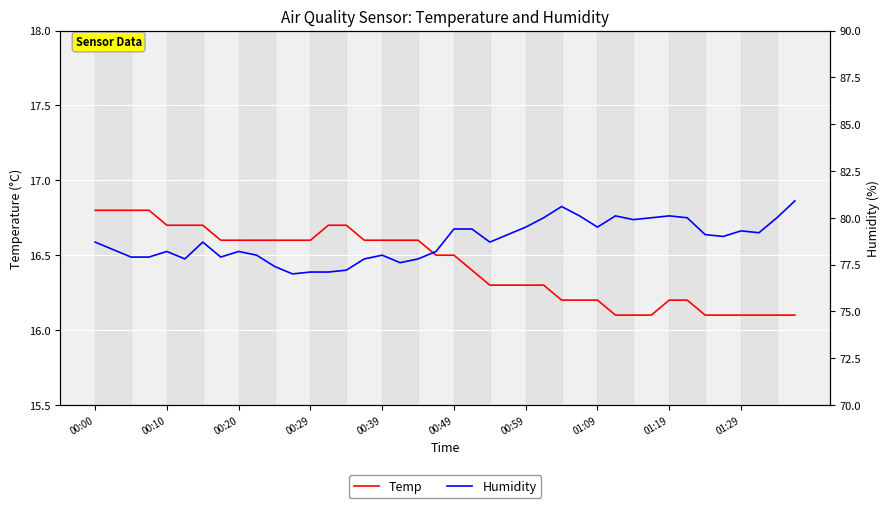

Where does the Humidity series first go above 78?

00:00